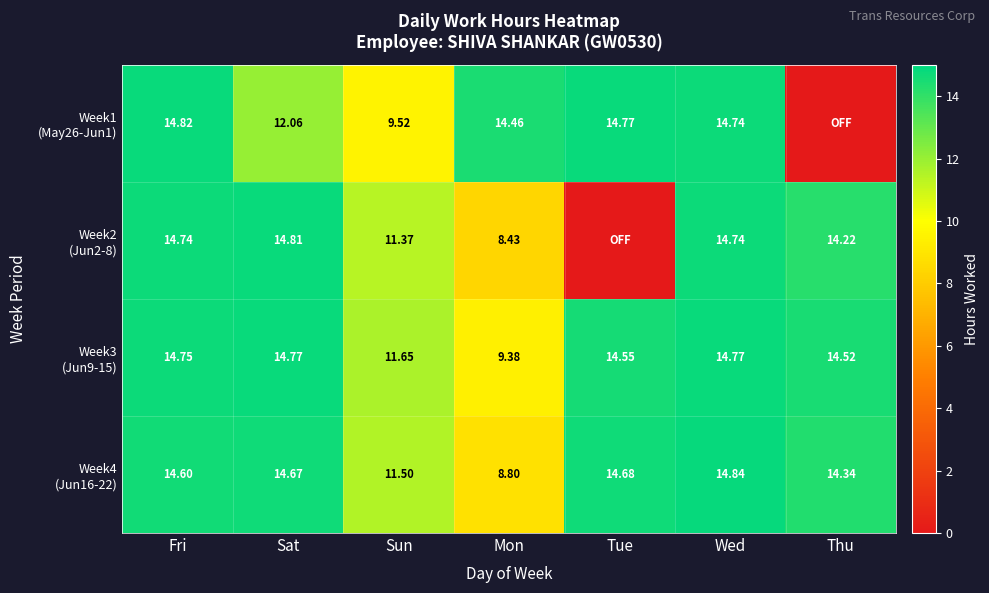

Count the number of categories in the chart.

7